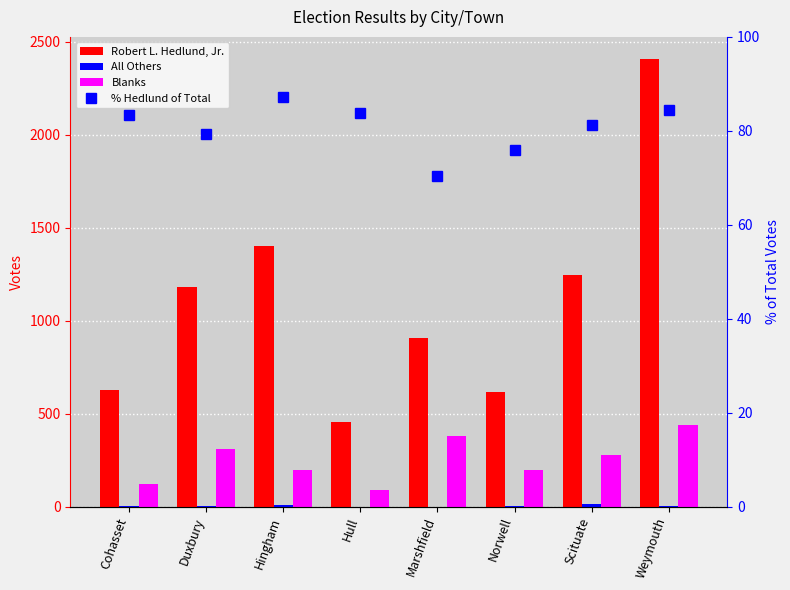

What is the average value of the All Others series?

3.4